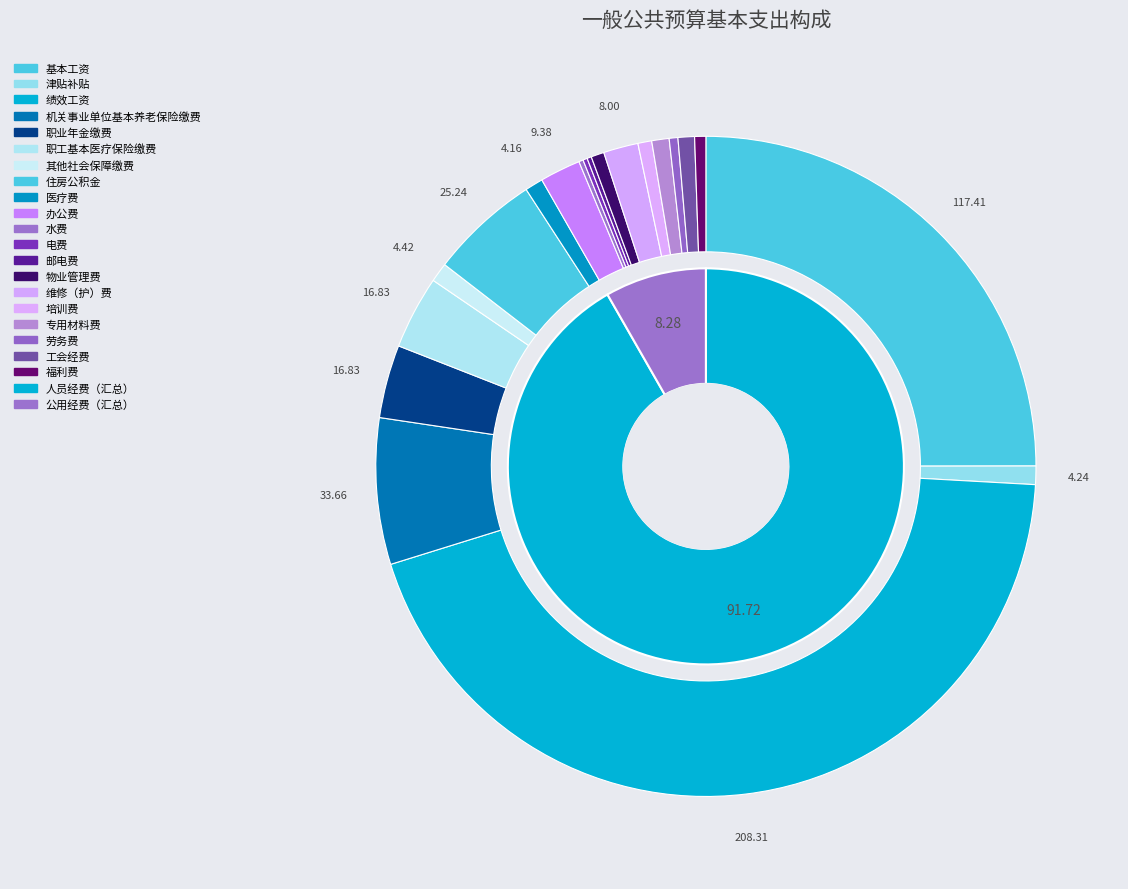

Does 职工基本医疗保险缴费 represent more than half of the total?

No